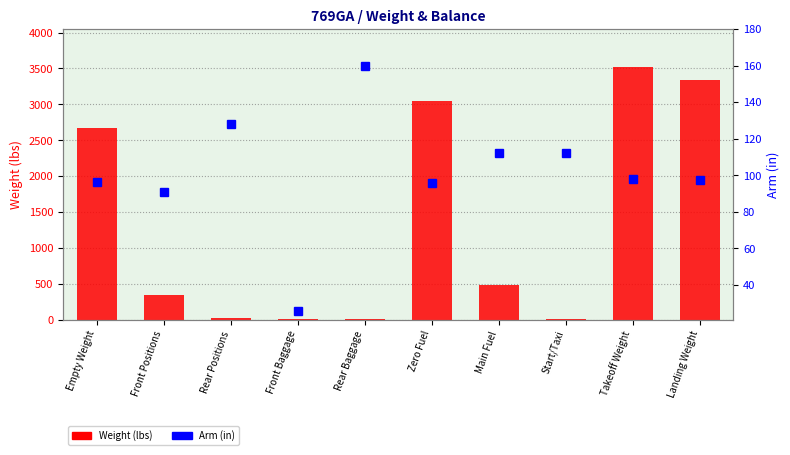

Which label corresponds to the largest value in the chart?

Takeoff Weight